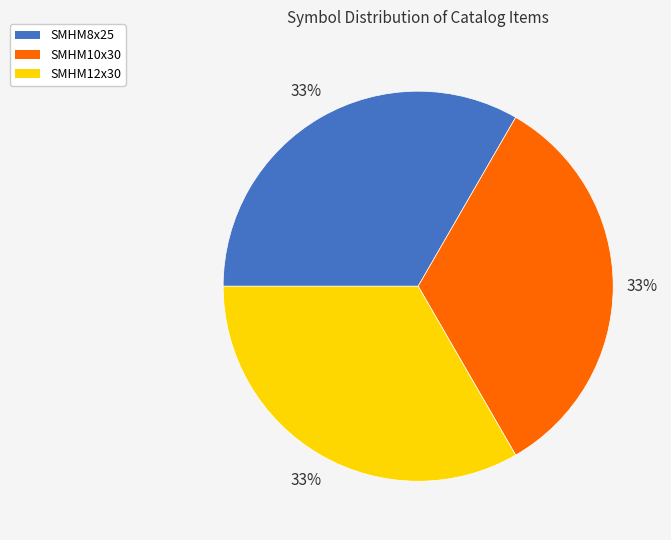

Combined, do SMHM8x25 and SMHM10x30 account for over 50%?

Yes